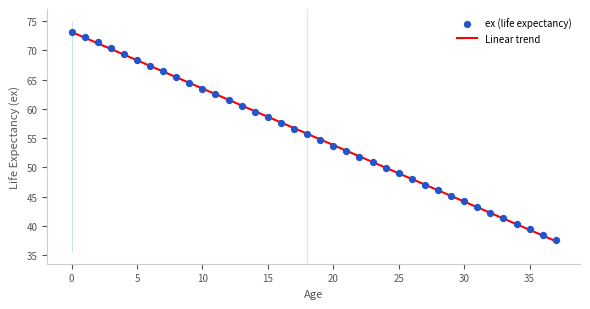

Which series has the largest Y range (max minus min)?

Linear trend